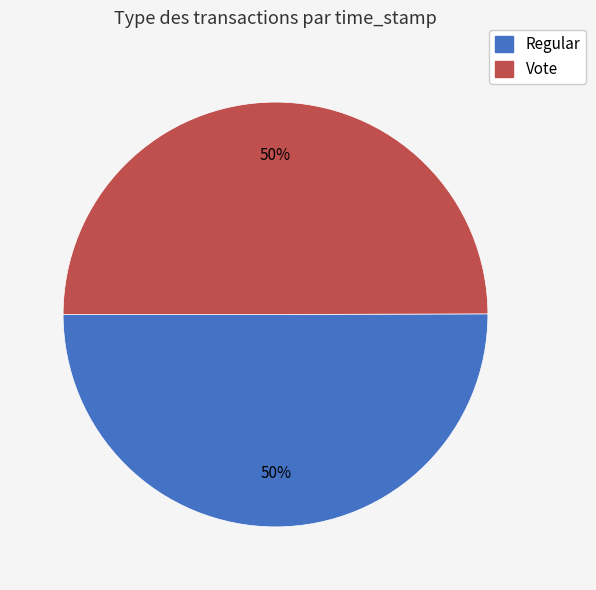

Count the number of slices in the pie.

2